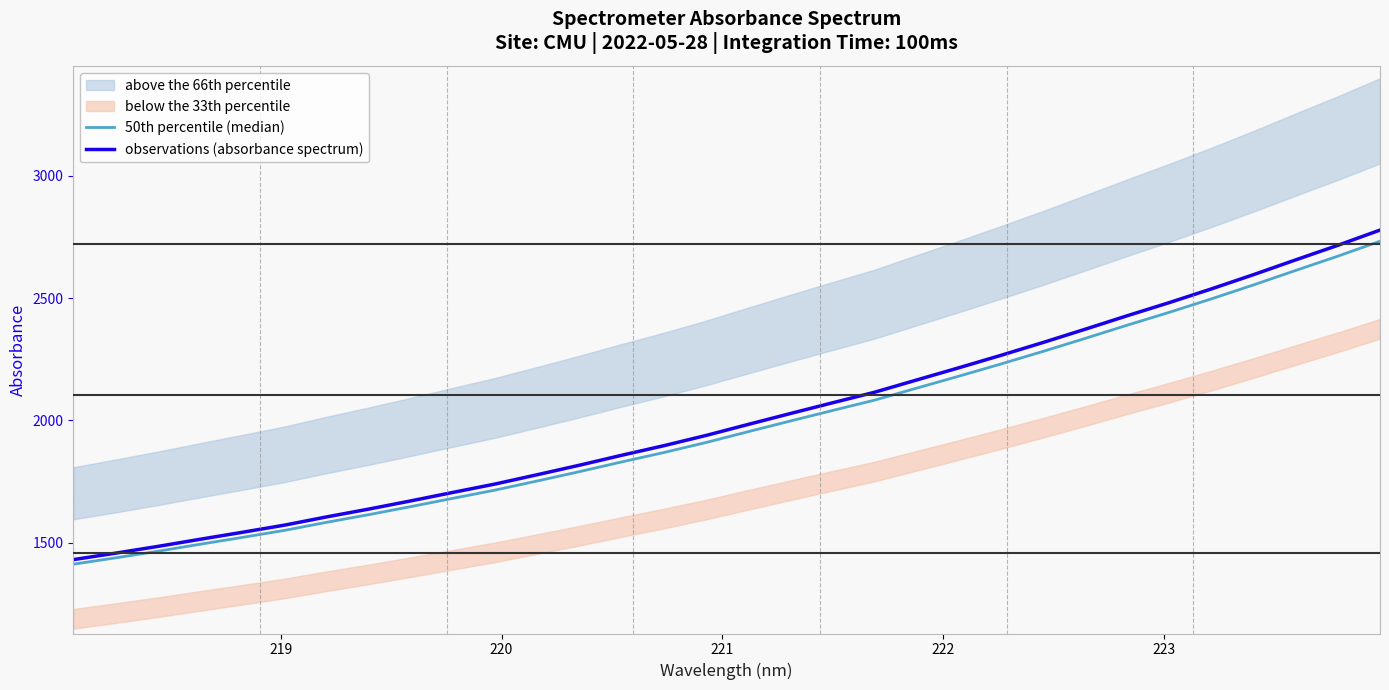

True or false: observations (absorbance spectrum) and 50th percentile (median) cross at least once.

False